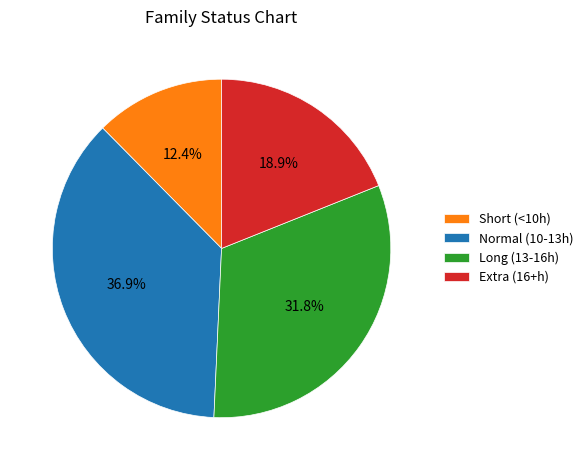

Rank the categories by value from highest to lowest.

Normal (10-13h), Long (13-16h), Extra (16+h), Short (<10h)